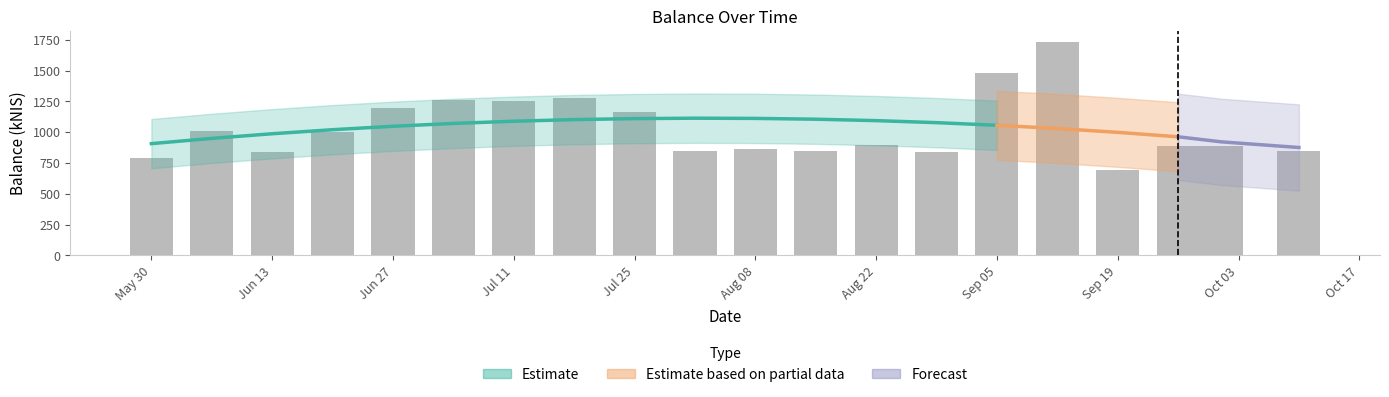

What is the smallest value displayed?

696.8